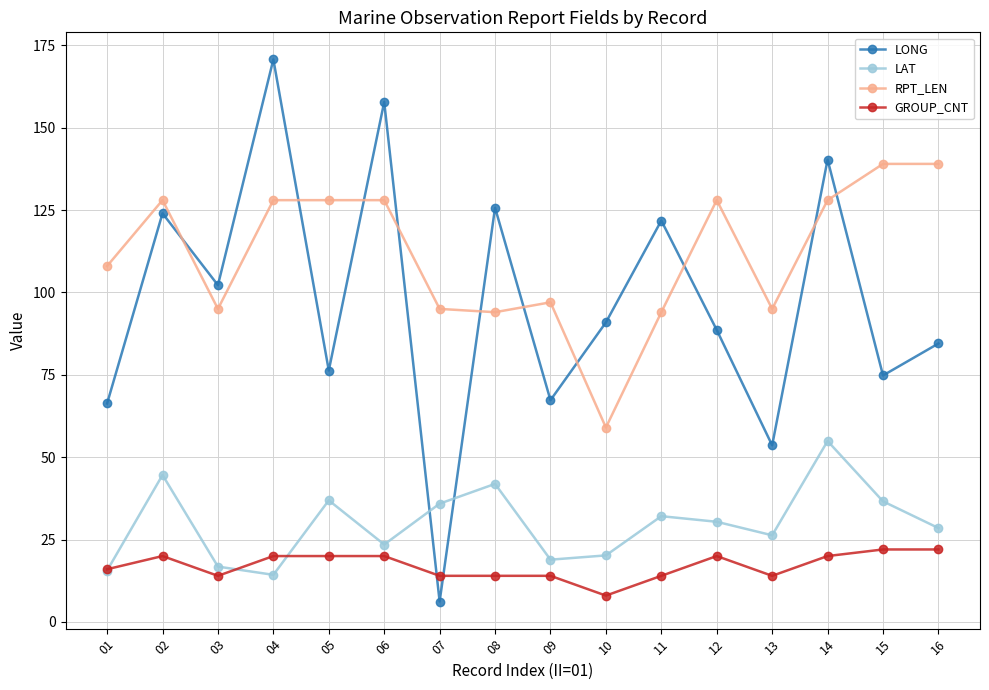

The LONG series shows 65.1 at 08. True or false?

False